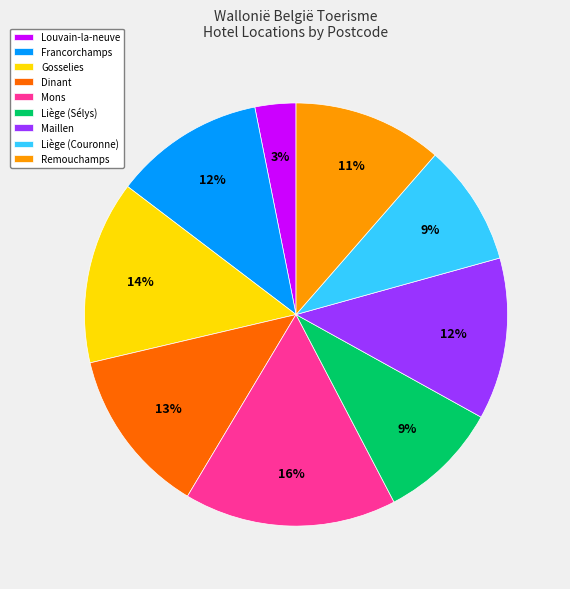

What is the smallest slice in the pie chart?

Louvain-la-neuve